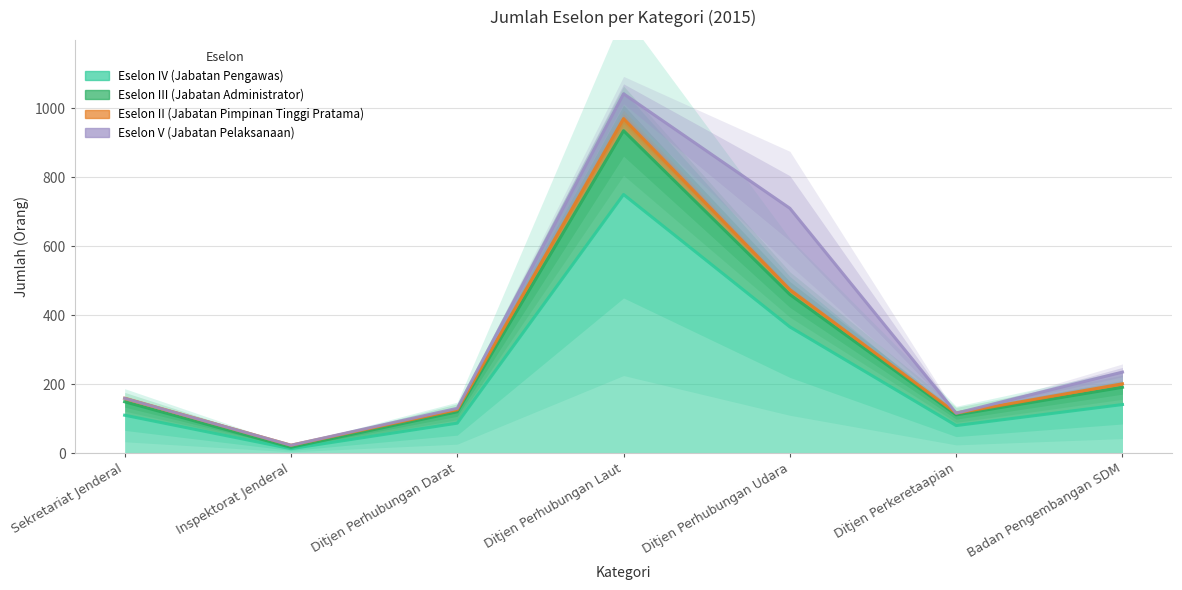

How many data points does each series have?

7